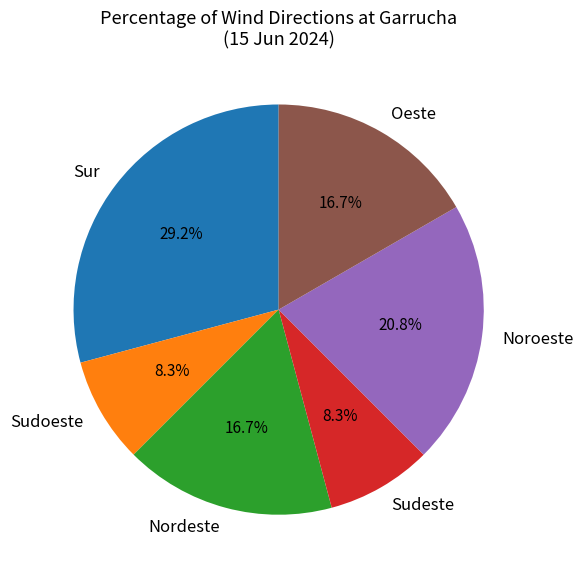

Is it true that Sur is 14% of the pie?

False